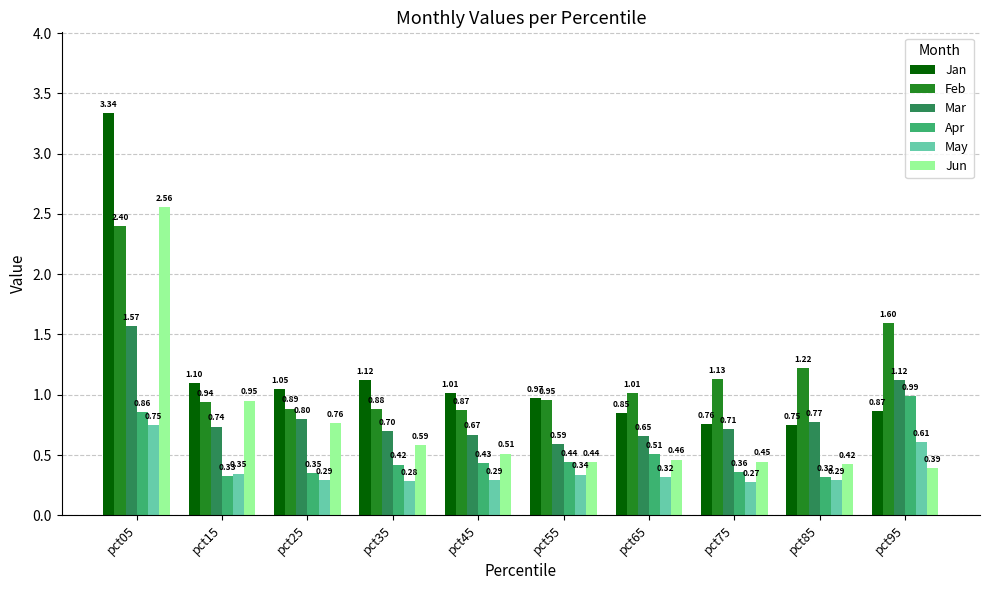

What is the sum of the Mar values at pct15 and pct55?

1.3